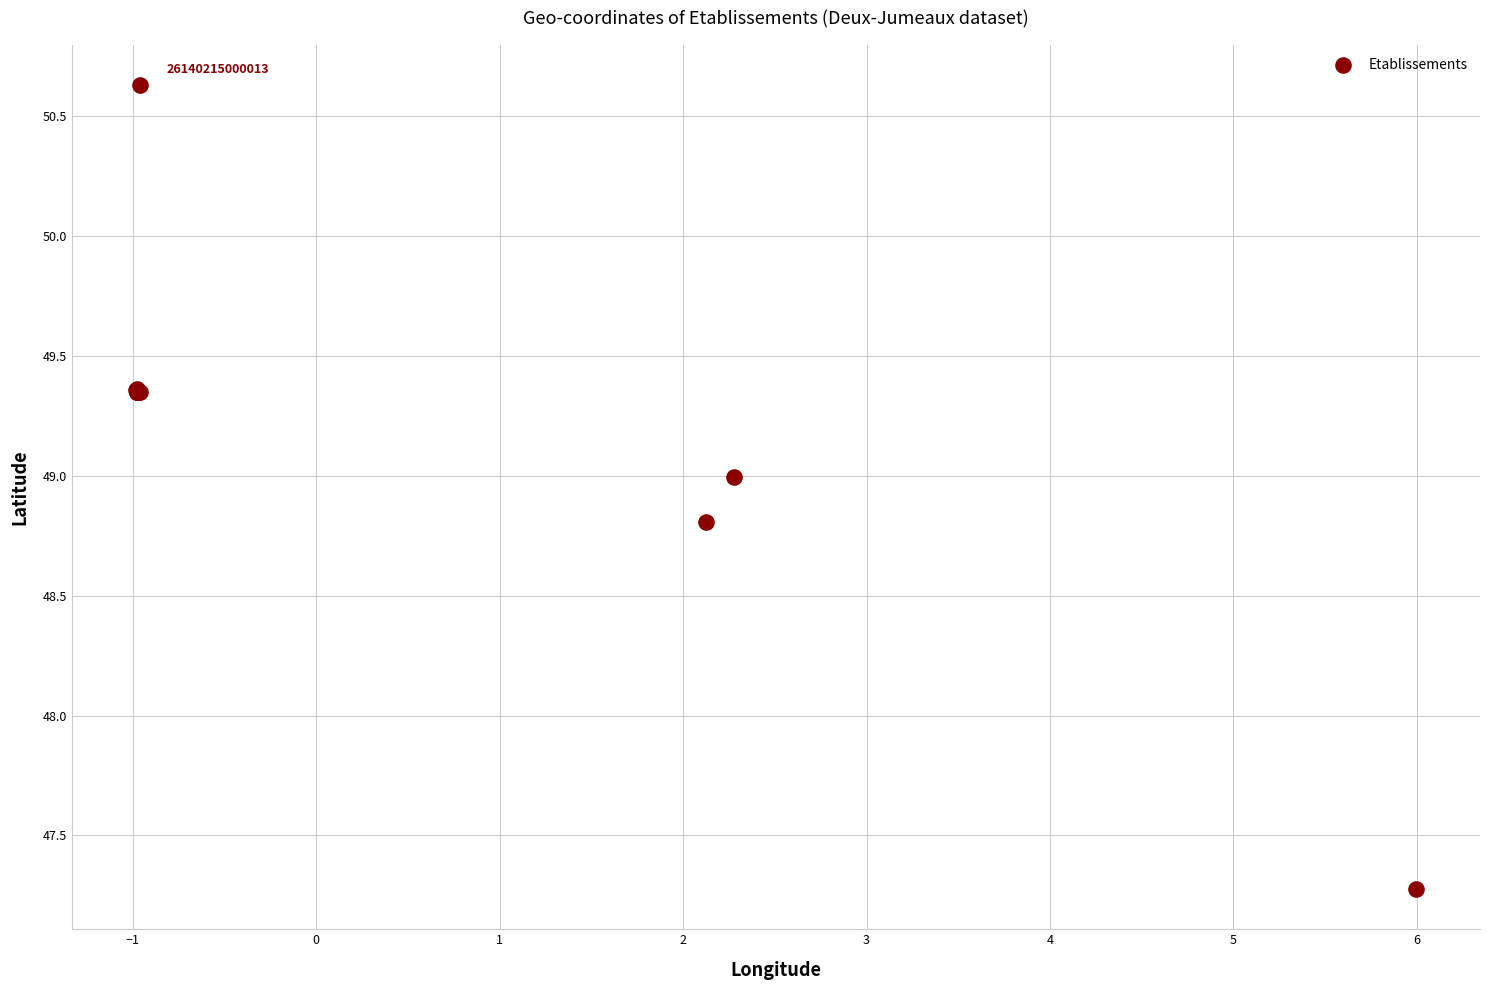

What Y value in the scatter plot is closest to 48?

47.3